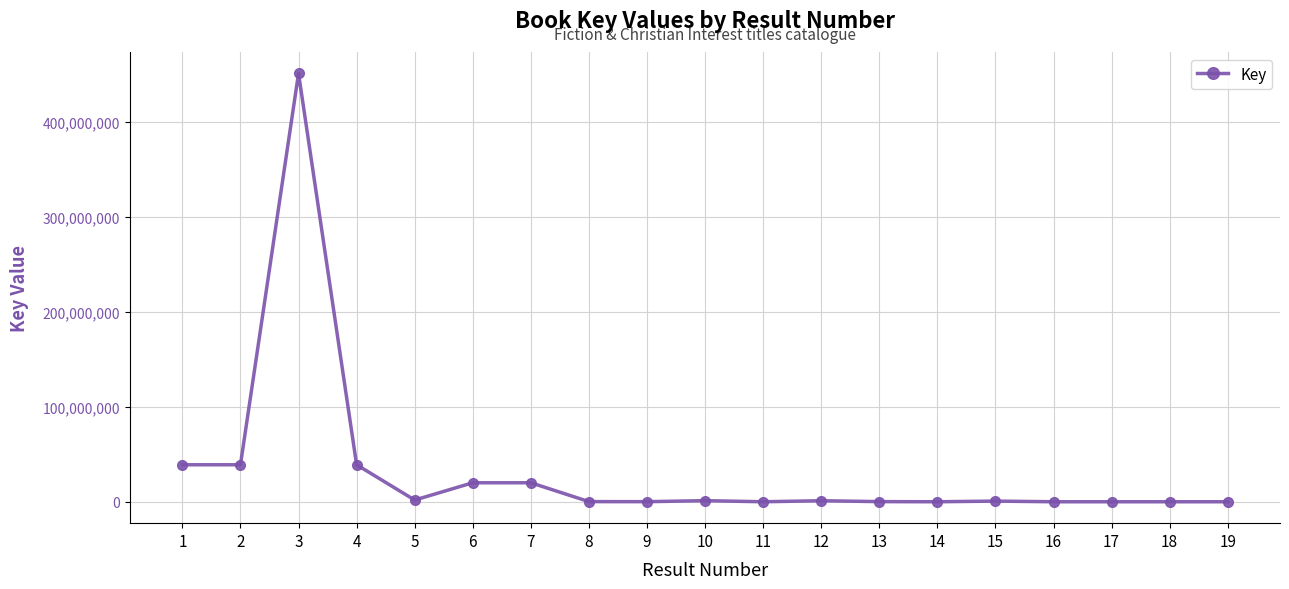

What is the change in value from 11 to 13?

+146051